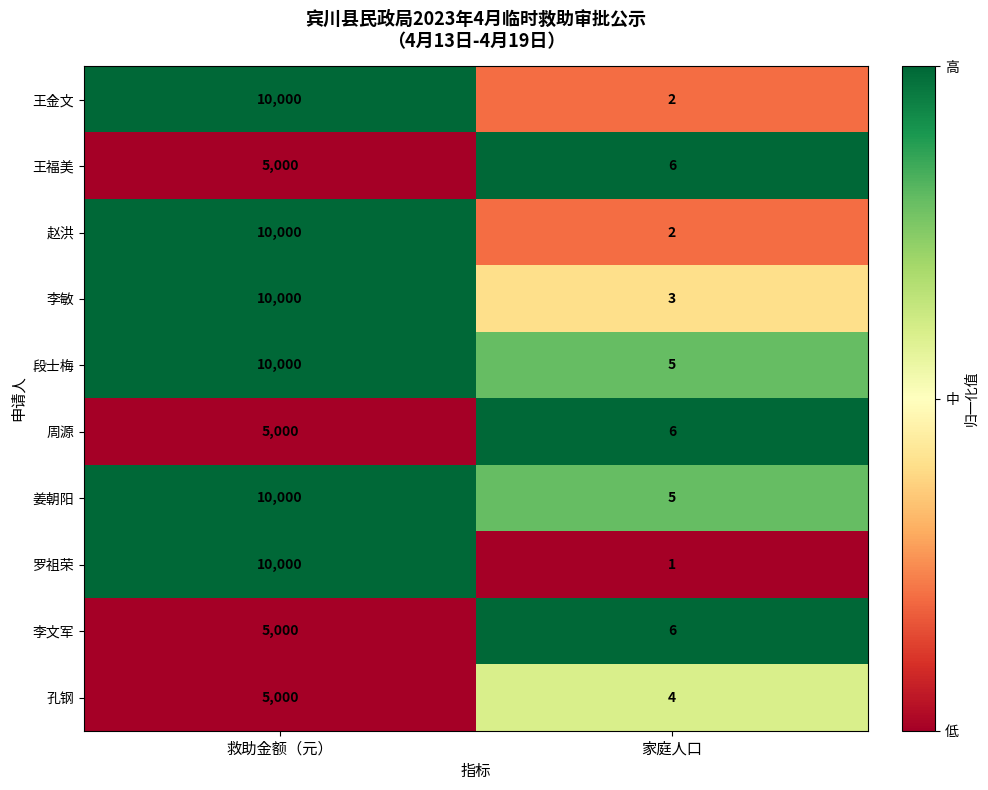

How many data points in 王金文 are less than 10000?

1